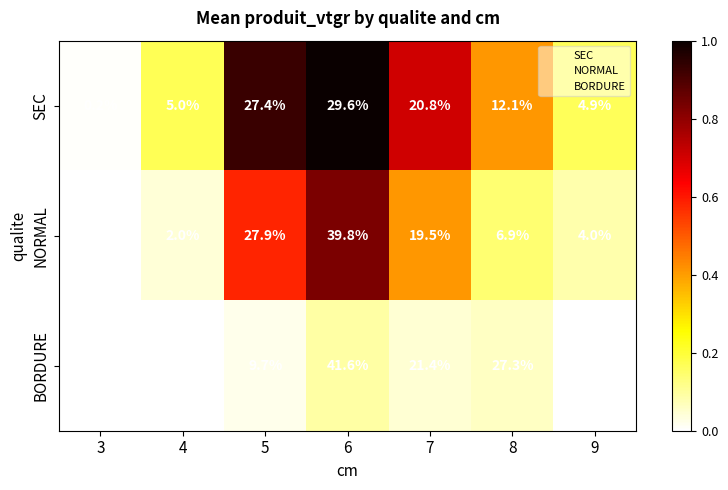

At 8, list the series in order from smallest to largest.

NORMAL, SEC, BORDURE